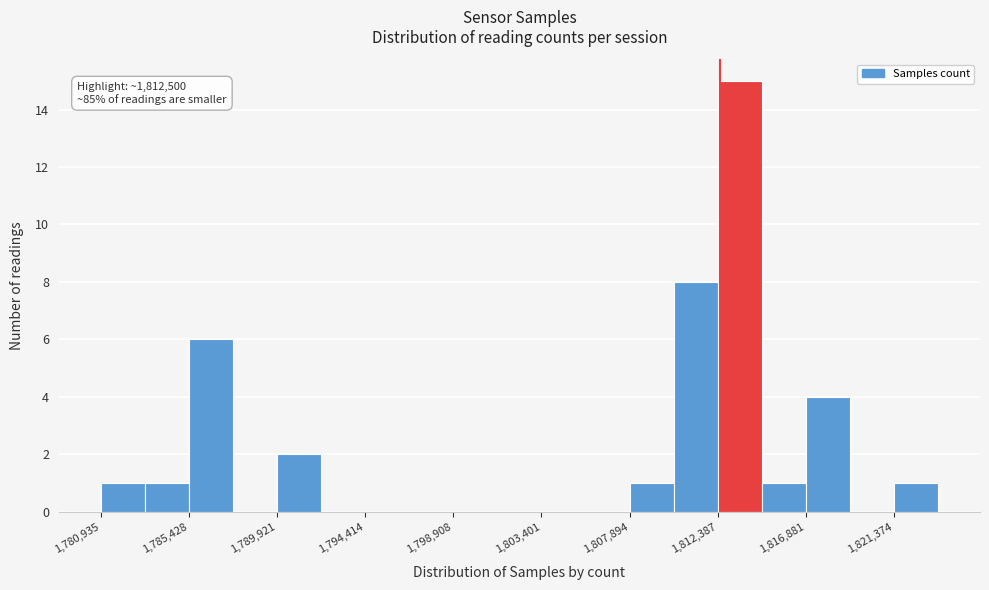

Which range on the x-axis has the tallest bar?

1812500 to 1814500